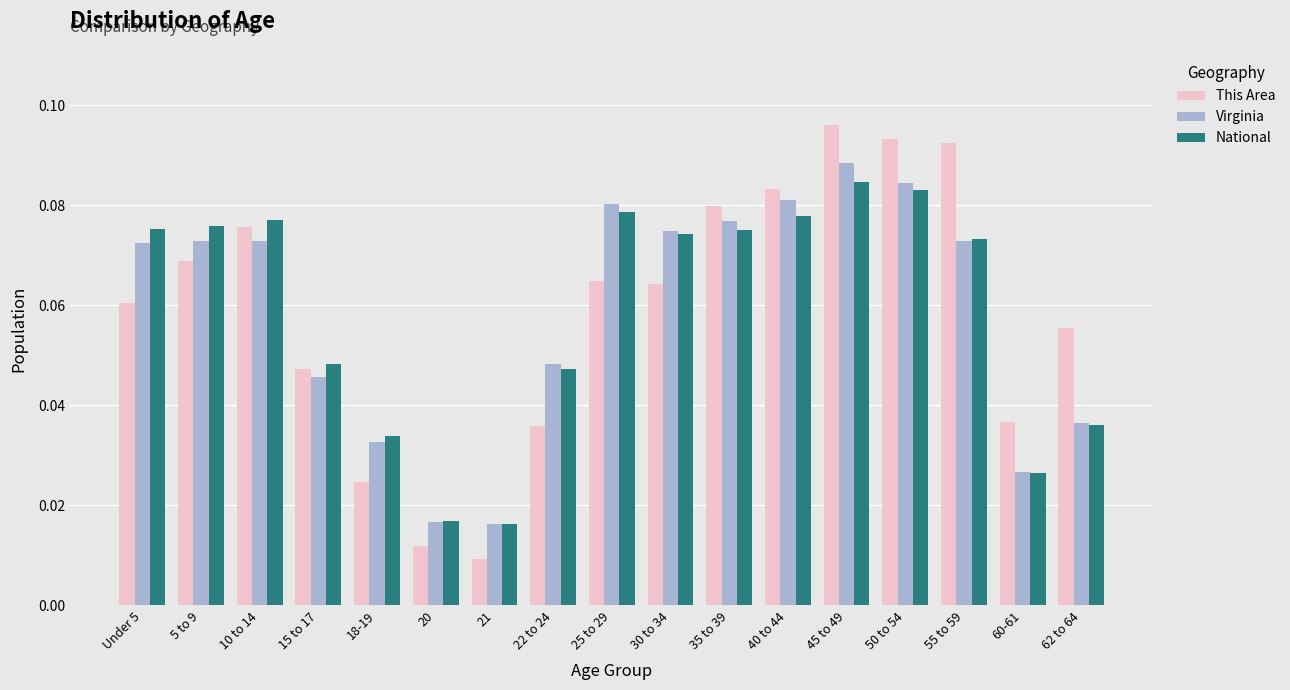

What is the sum of all This Area values?

1.0